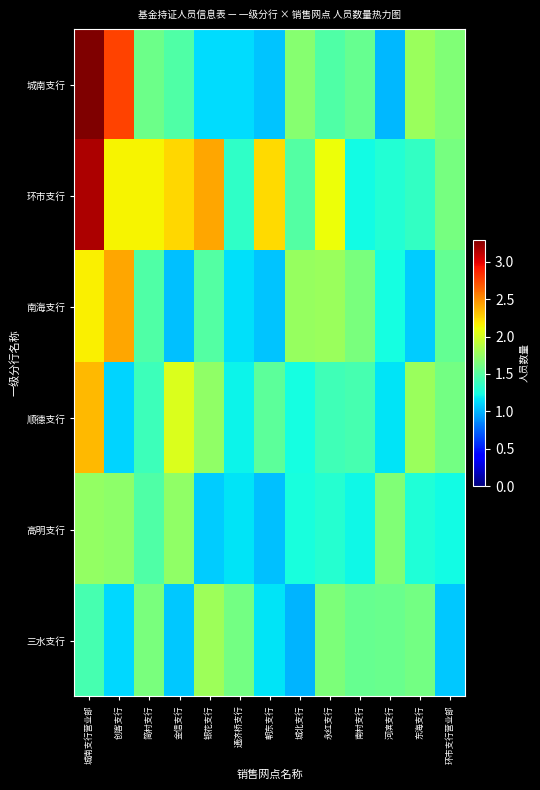

Reading left to right, what are all the values shown in this chart?

城南支行: 城南支行营业部=3.3	创客支行=2.8	简村支行=1.6	金信支行=1.5	银花支行=1.1	通济桥支行=1.1	朝东支行=1.0	城北支行=1.7	永红支行=1.5	南村支行=1.6	河滨支行=1.0	东海支行=1.8	环市支行营业部=1.7
环市支行: 城南支行营业部=3.2	创客支行=2.1	简村支行=2.1	金信支行=2.2	银花支行=2.4	通济桥支行=1.3	朝东支行=2.2	城北支行=1.5	永红支行=2.1	南村支行=1.2	河滨支行=1.3	东海支行=1.4	环市支行营业部=1.6
南海支行: 城南支行营业部=2.2	创客支行=2.4	简村支行=1.5	金信支行=1.0	银花支行=1.5	通济桥支行=1.1	朝东支行=1.1	城北支行=1.8	永红支行=1.8	南村支行=1.6	河滨支行=1.2	东海支行=1.1	环市支行营业部=1.5
顺德支行: 城南支行营业部=2.4	创客支行=1.1	简村支行=1.4	金信支行=2.0	银花支行=1.7	通济桥支行=1.2	朝东支行=1.5	城北支行=1.2	永红支行=1.4	南村支行=1.4	河滨支行=1.1	东海支行=1.8	环市支行营业部=1.6
高明支行: 城南支行营业部=1.8	创客支行=1.7	简村支行=1.5	金信支行=1.7	银花支行=1.1	通济桥支行=1.2	朝东支行=1.0	城北支行=1.3	永红支行=1.3	南村支行=1.2	河滨支行=1.7	东海支行=1.3	环市支行营业部=1.2
三水支行: 城南支行营业部=1.4	创客支行=1.1	简村支行=1.6	金信支行=1.1	银花支行=1.8	通济桥支行=1.6	朝东支行=1.2	城北支行=1.0	永红支行=1.7	南村支行=1.6	河滨支行=1.6	东海支行=1.6	环市支行营业部=1.1